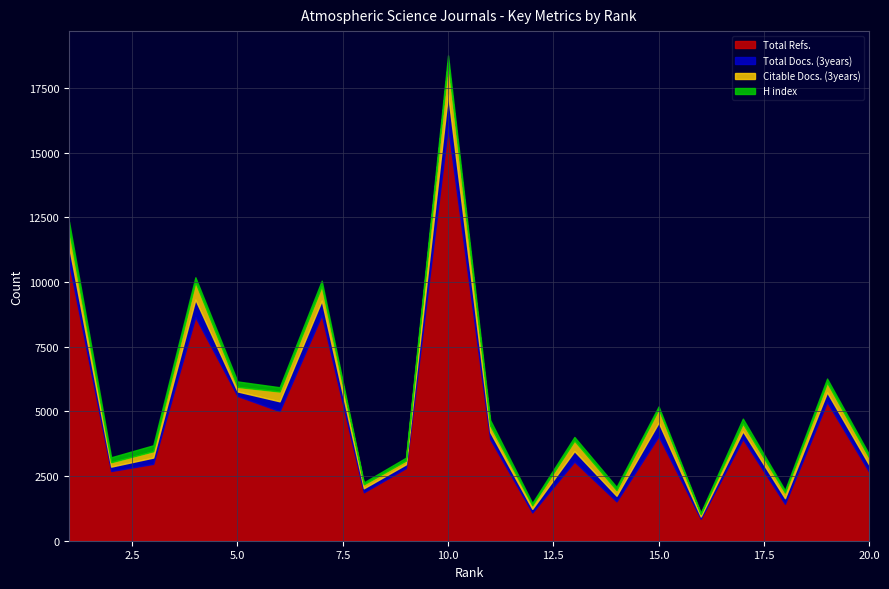

True or false: Total Refs. and Total Docs. (3years) intersect in this chart.

False